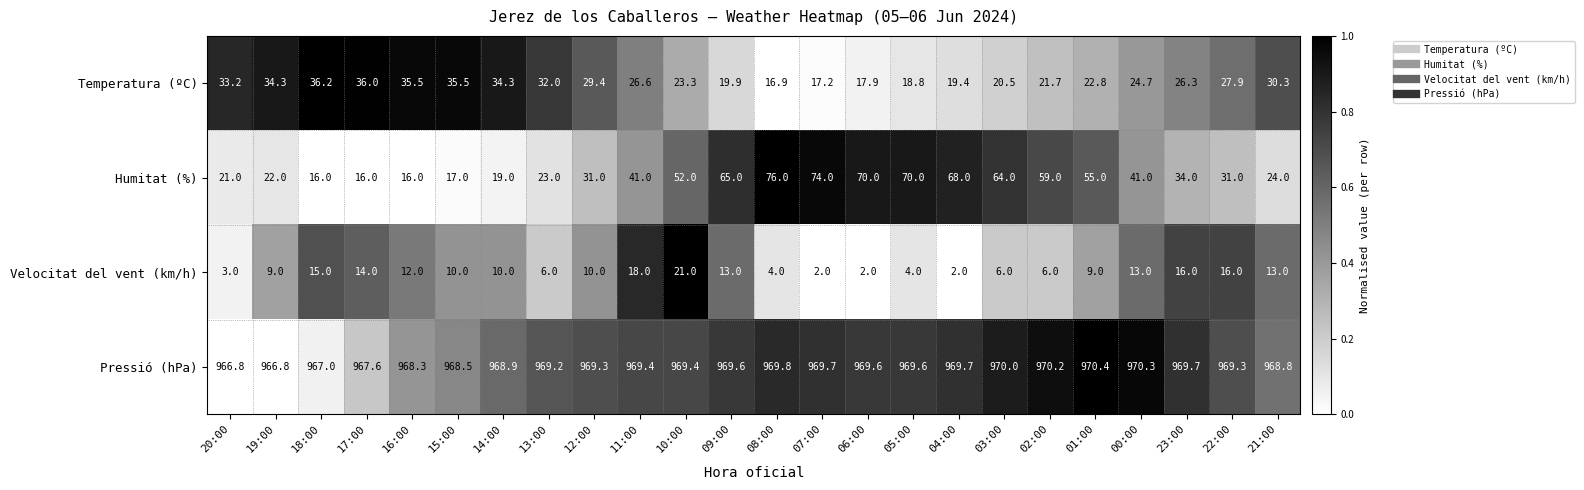

Is it true that Pressió (hPa) equals 969.2 at 13:00?

True